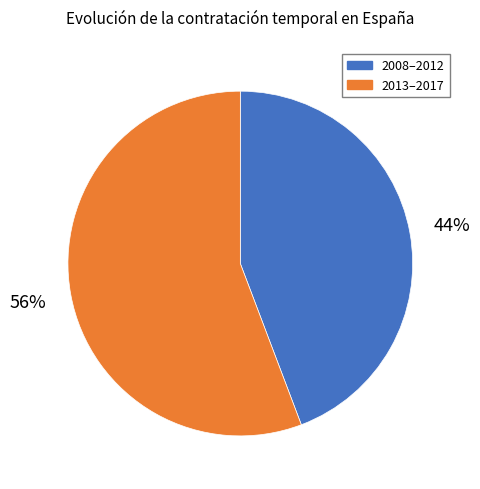

Count the number of slices in the pie.

2